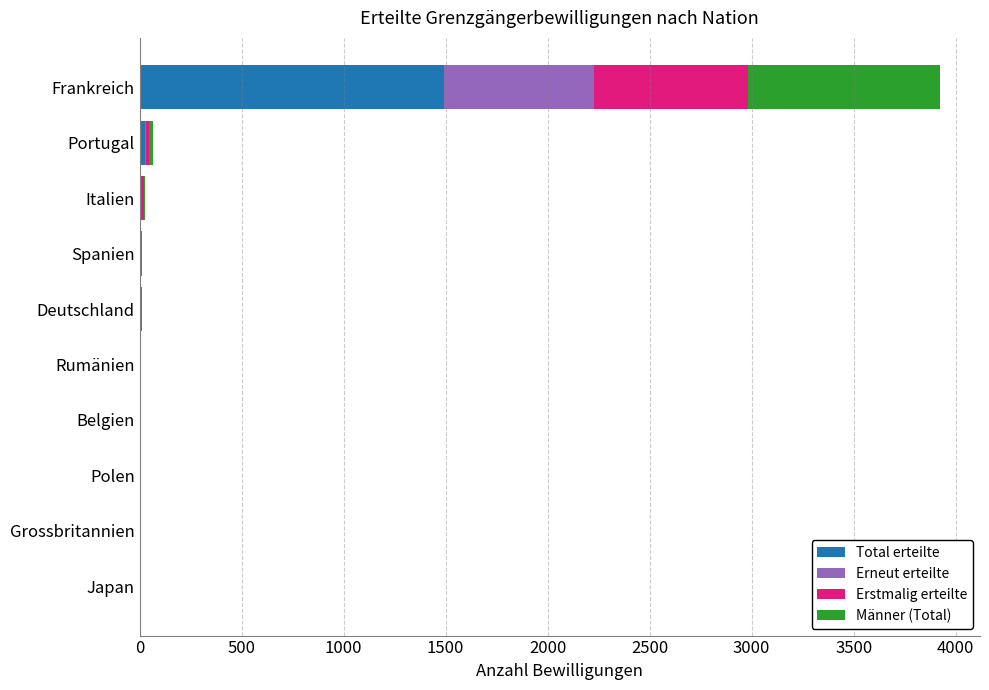

At which label does Total erteilte reach its peak?

Frankreich